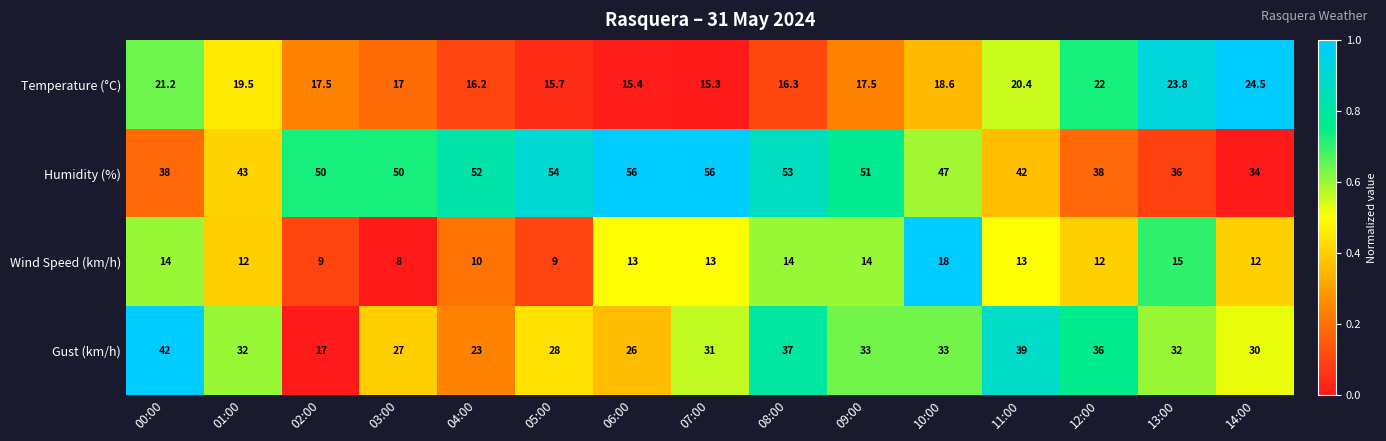

Between 11:00 and 13:00, which series saw the biggest shift?

Gust (km/h)